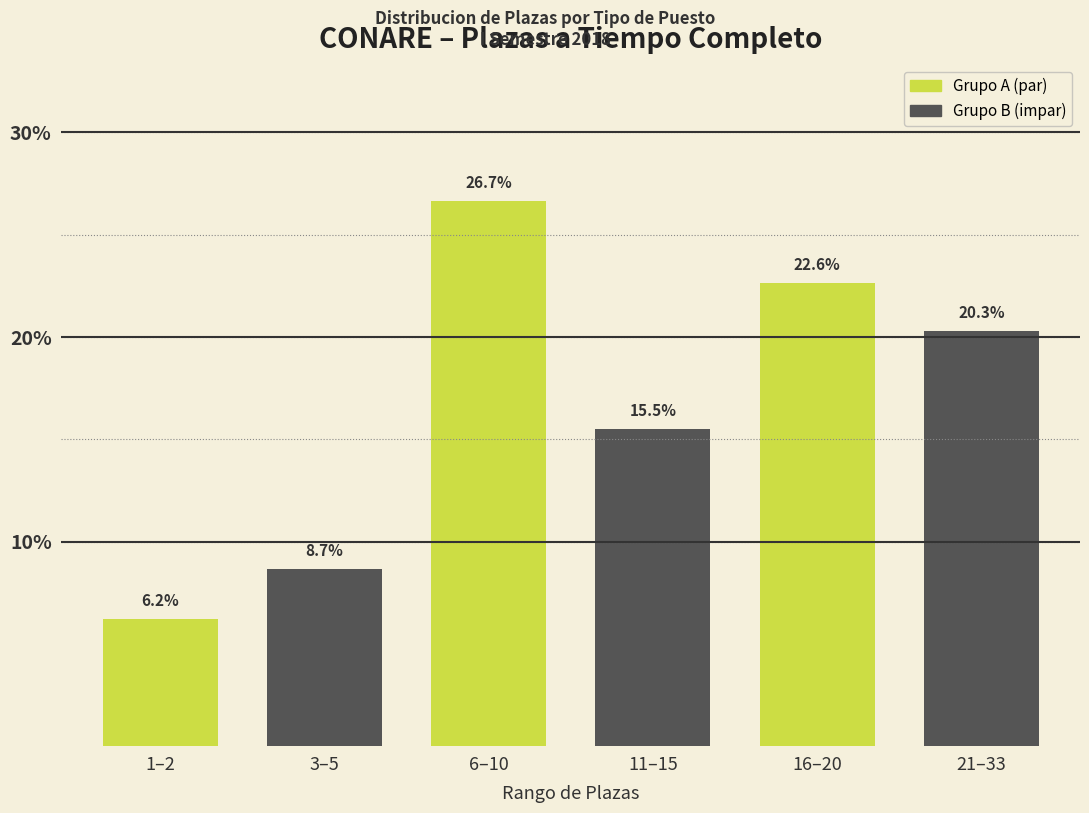

Does the chart contain any negative values?

No